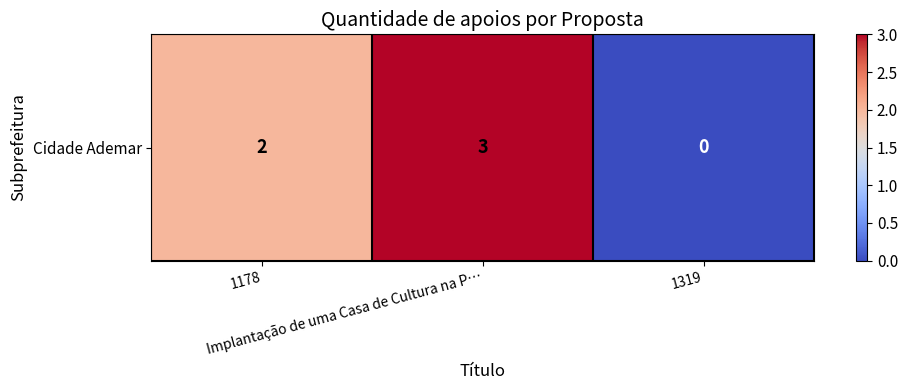

Rank the categories by value from lowest to highest.

1319, 1178, Implantação de uma Casa de Cultura na P…